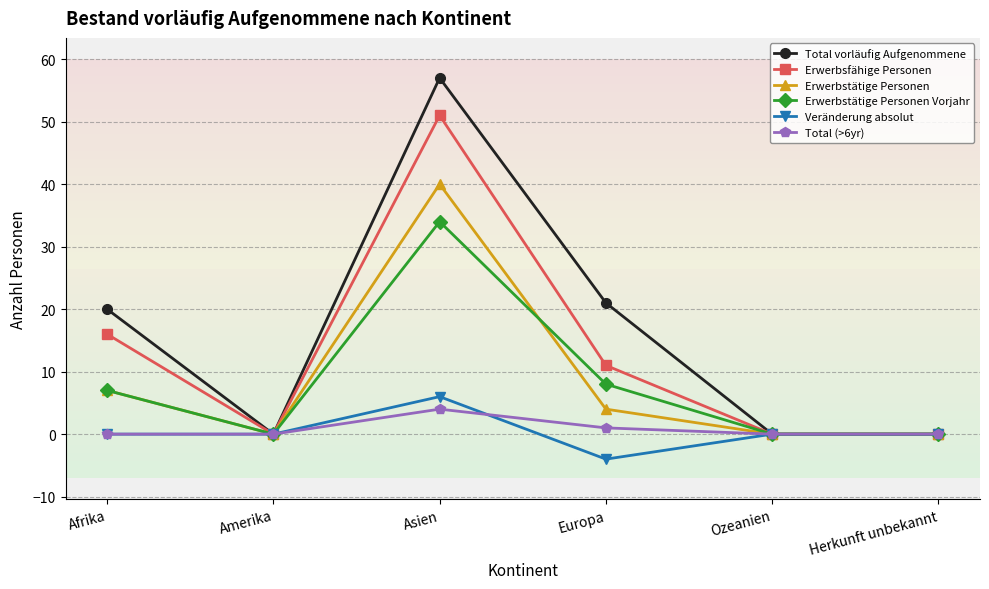

At which category is the sum across all series the highest?

Asien